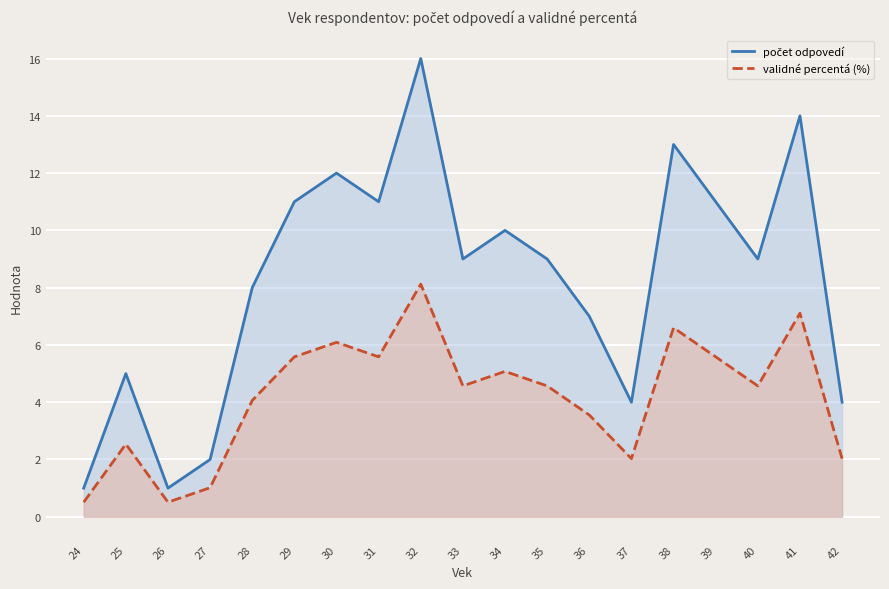

Reading right to left, list all the values displayed in this chart.

počet odpovedí: 4.0	14.0	9.0	11.0	13.0	4.0	7.0	9.0	10.0	9.0	16.0	11.0	12.0	11.0	8.0	2.0	1.0	5.0	1.0
validné percentá (%): 2.0	7.1	4.6	5.6	6.6	2.0	3.6	4.6	5.1	4.6	8.1	5.6	6.1	5.6	4.1	1.0	0.5	2.5	0.5